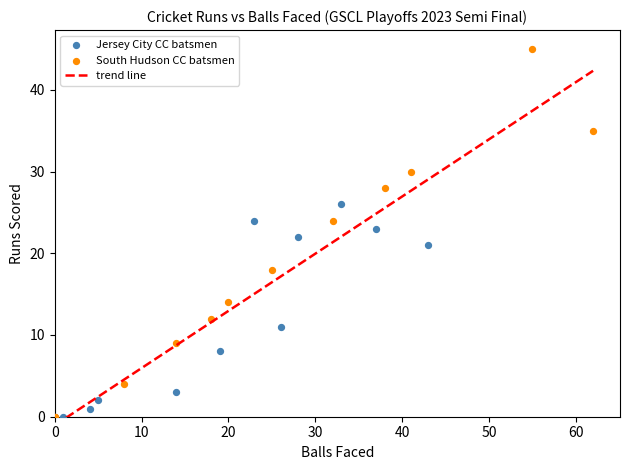

Which series contains the highest Y value?

South Hudson CC batsmen